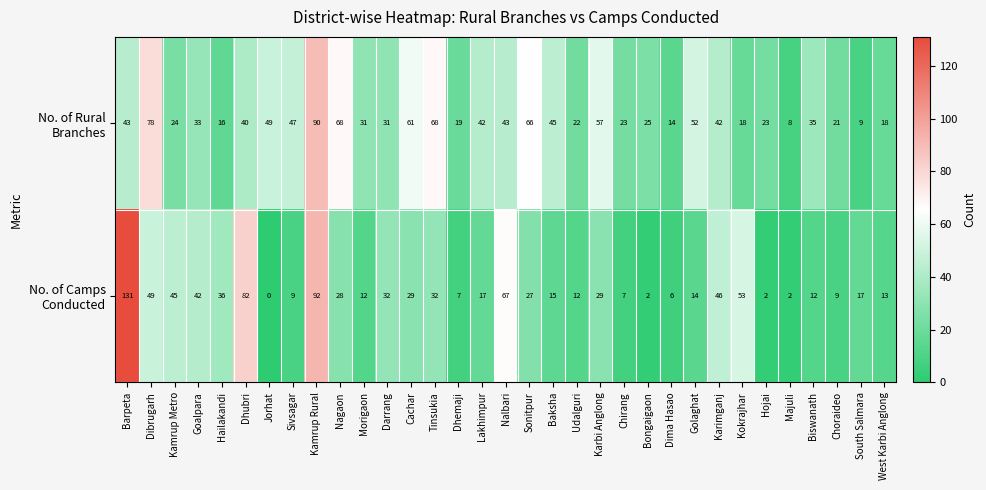

At how many categories does at least one series exceed 24?

24